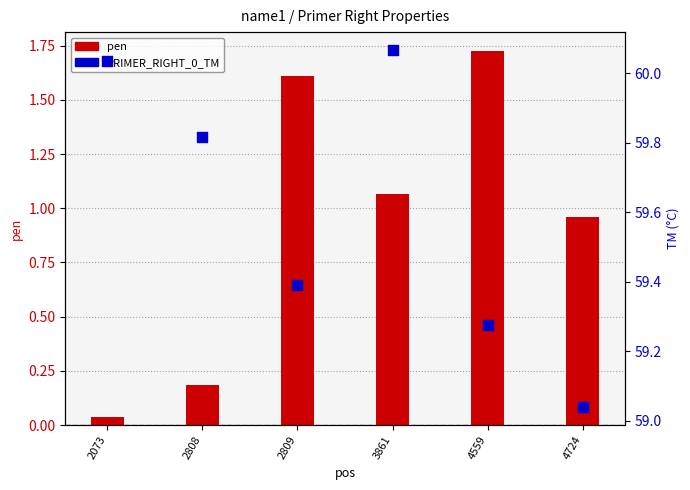

Which series has the largest Y range (max minus min)?

pen